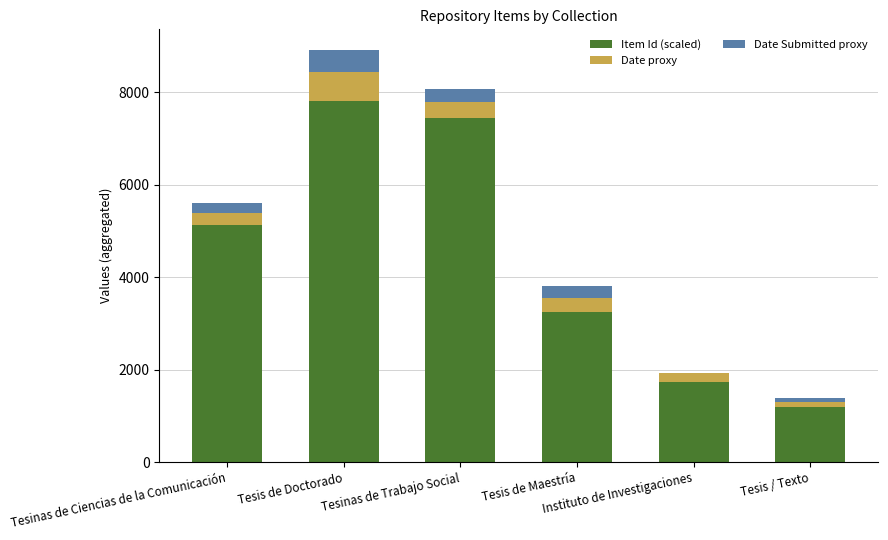

What is the sum of all Item Id (scaled) values?

26569